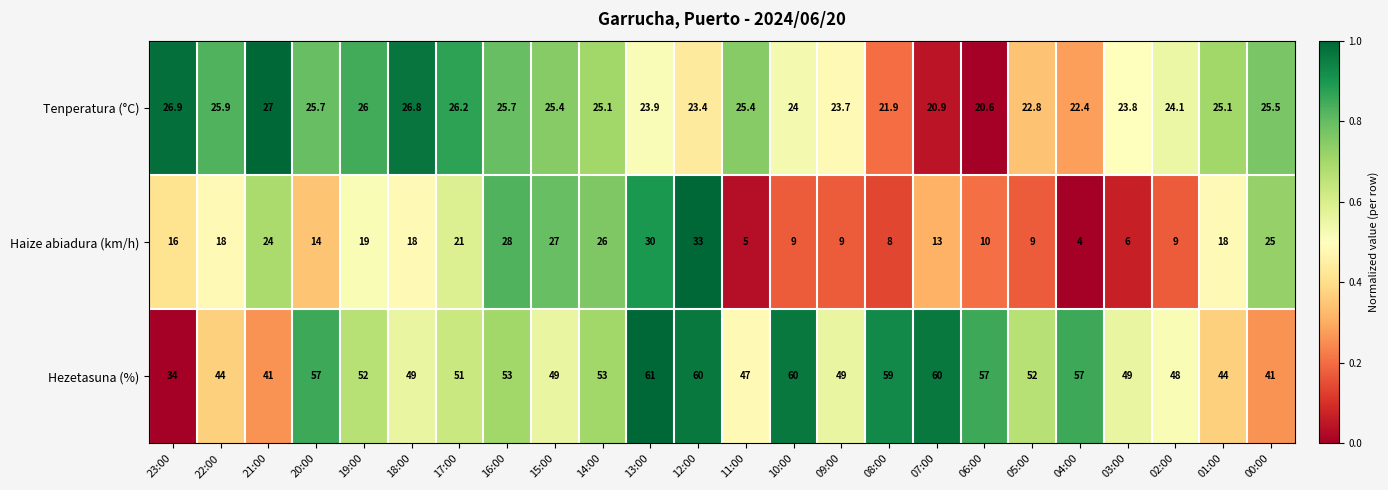

Between 11:00 and 09:00, which series saw the biggest shift?

Haize abiadura (km/h)